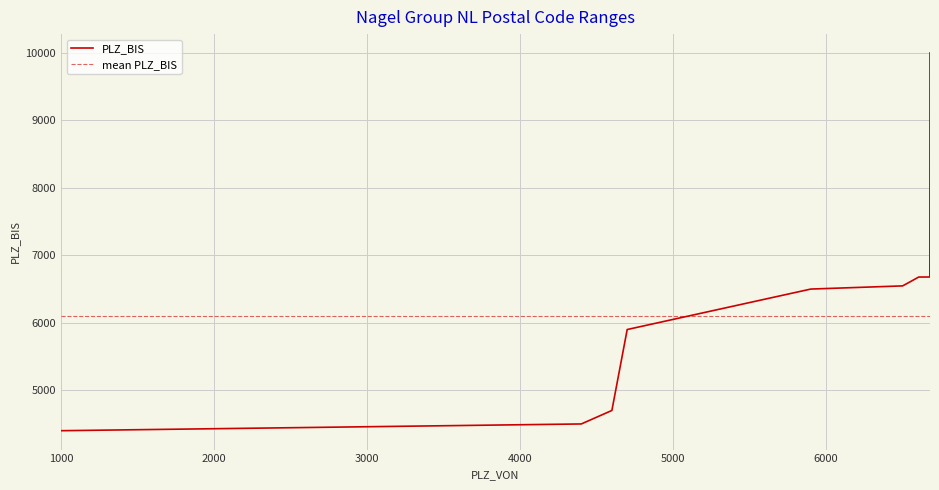

What is the lowest value of the PLZ_BIS series?

4399